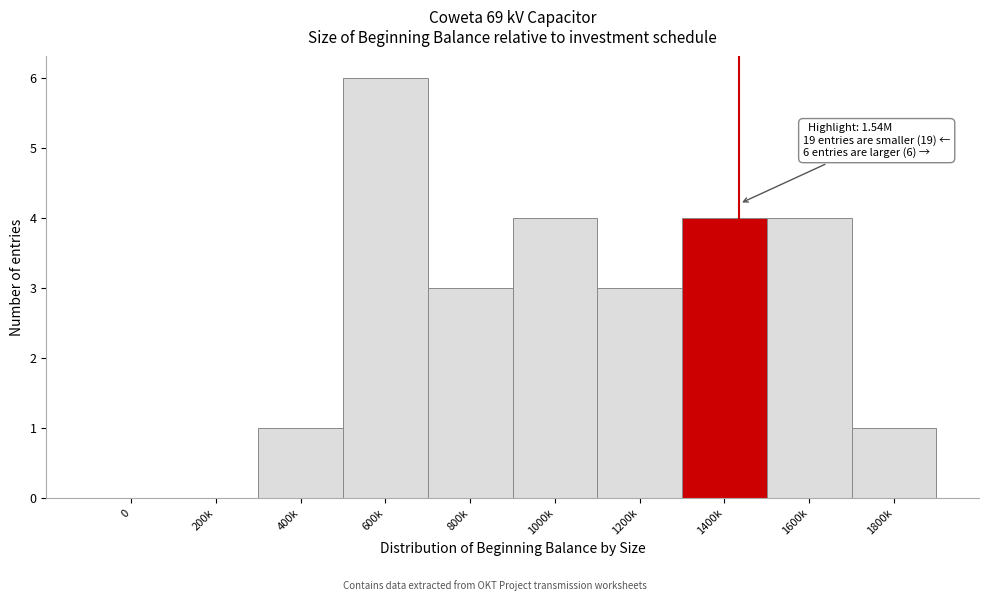

Reading right to left, list all the values displayed in this chart.

1800k=1	1600k=4	1400k=4	1200k=3	1000k=4	800k=3	600k=6	400k=1	200k=0	0=0